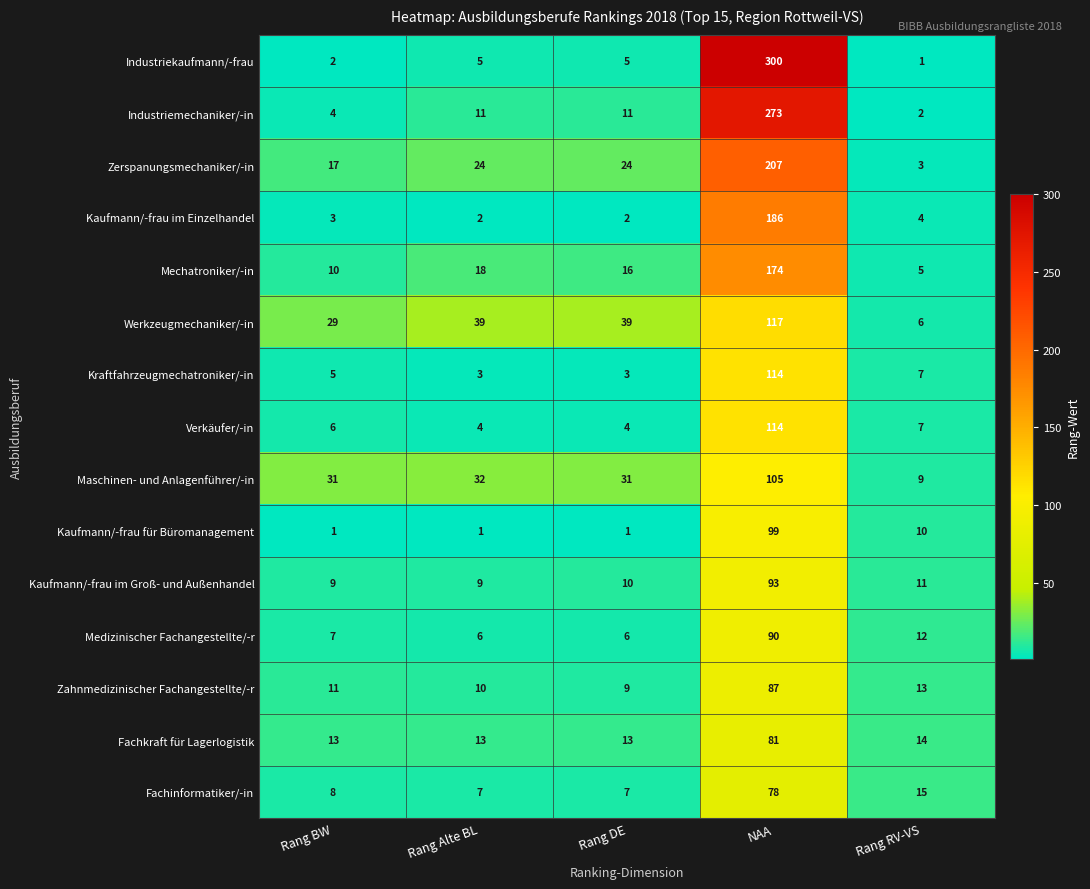

How many data points does each series have?

5